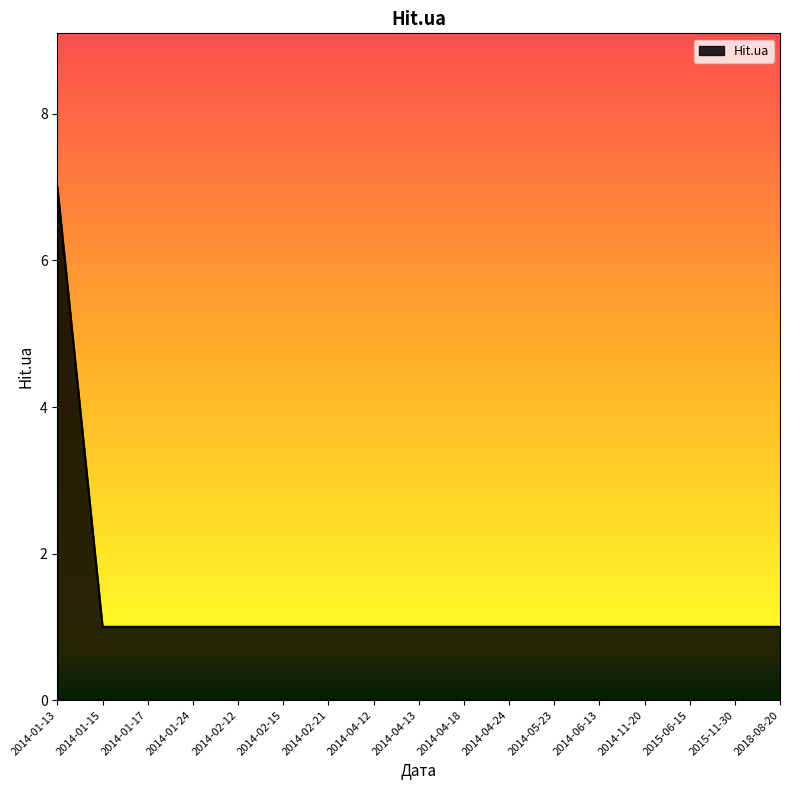

What position from the right is 2014-05-23?

6